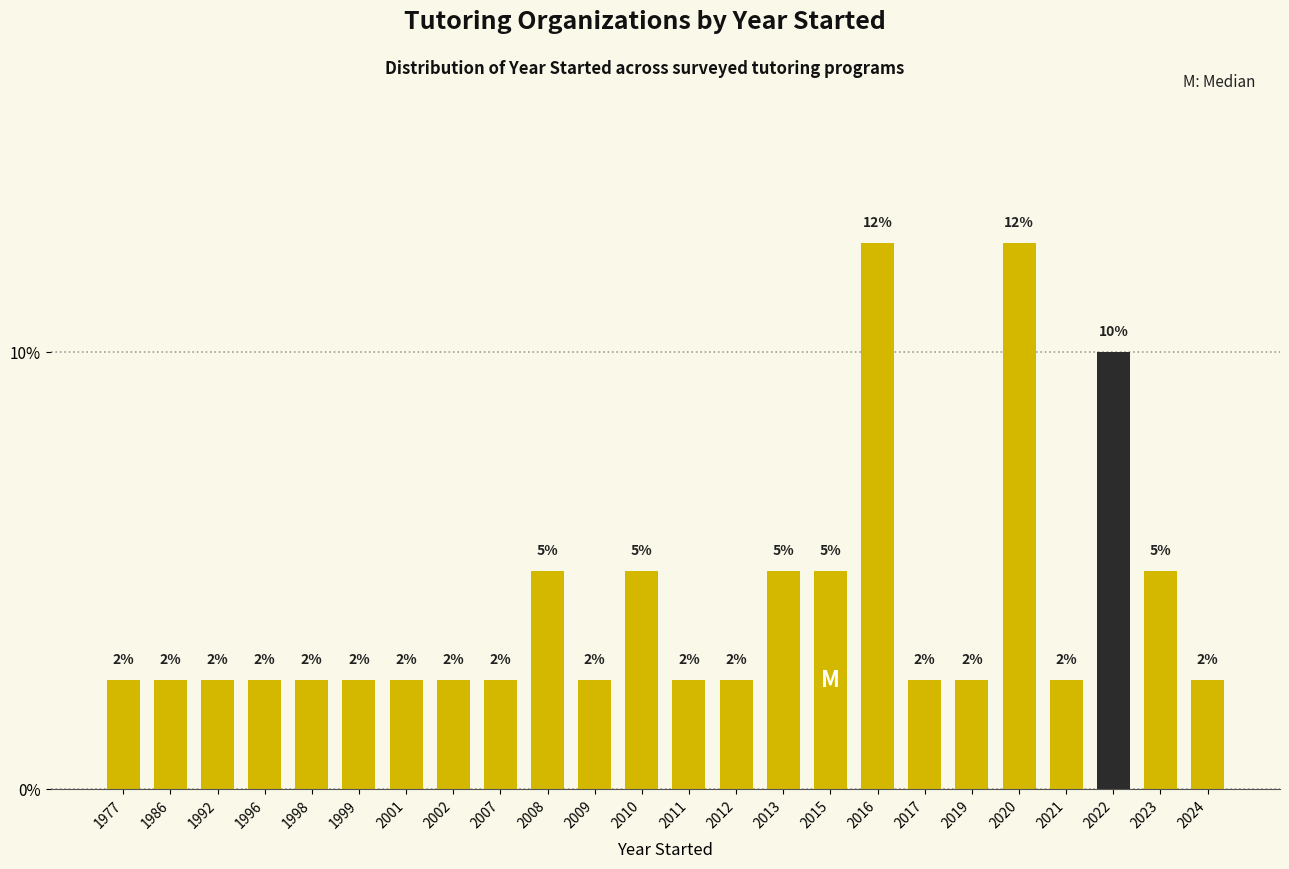

How many bars are there in total?

24